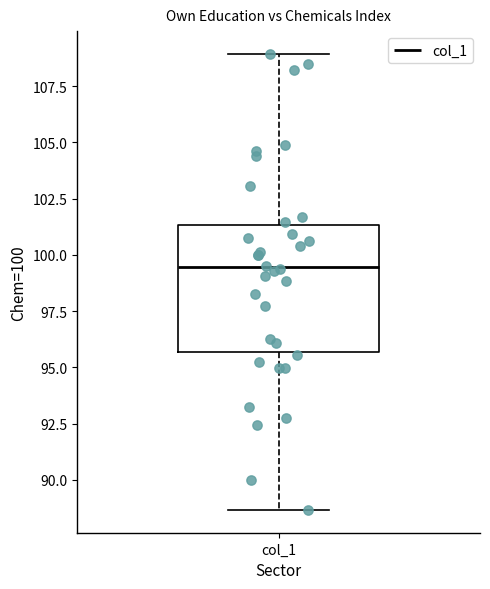

Where does the median line of the box for col_1 sit on the y-axis? The values are not printed on the chart, so give them approximately, as read against the axis.

99.5